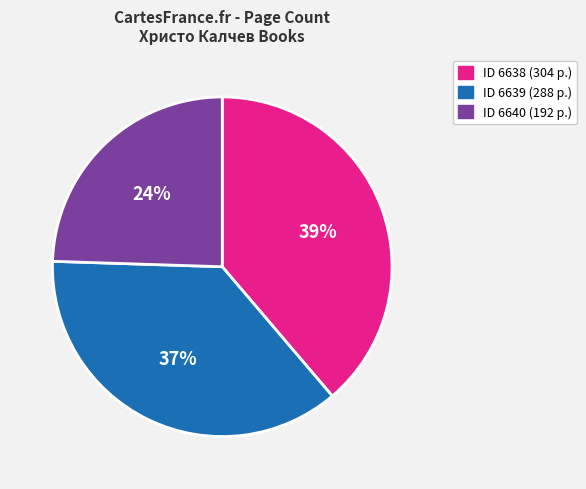

To the nearest percent, what is the average slice percentage?

33%